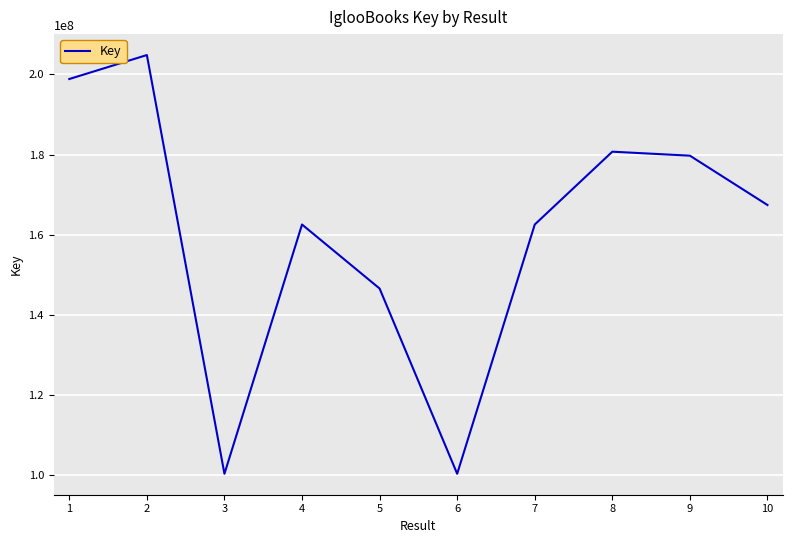

What is the change in value from 4 to 8?

+18157725